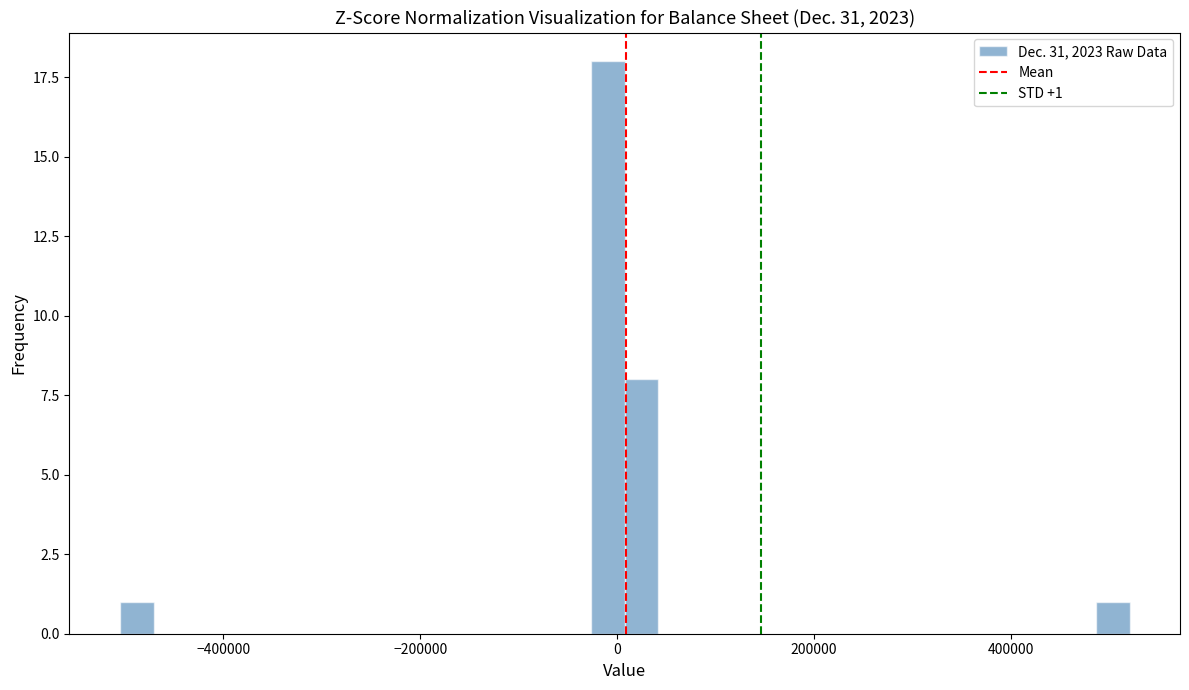

Read against the x-axis, roughly where is the centre of the tallest bar?

0